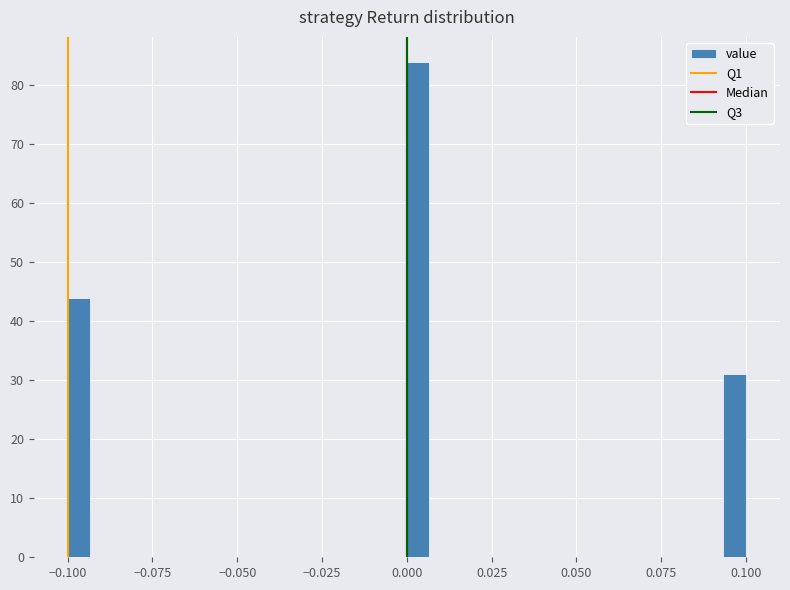

Around what value on the x-axis is the tallest bar? Give the approximate position of its centre, as read against the axis.

0.005